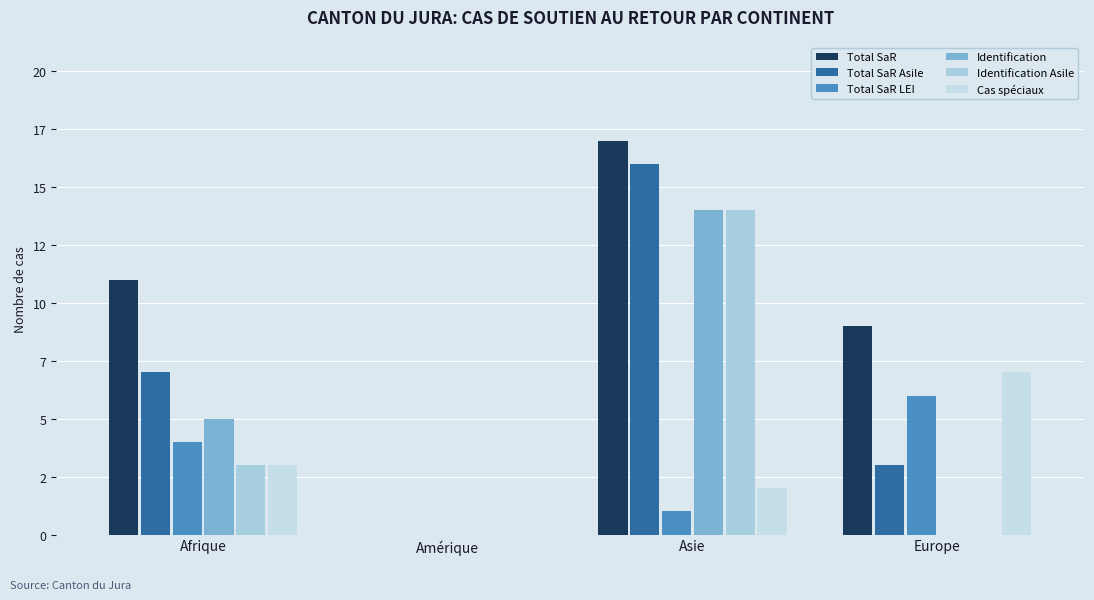

Which label corresponds to the largest value in the chart?

Asie